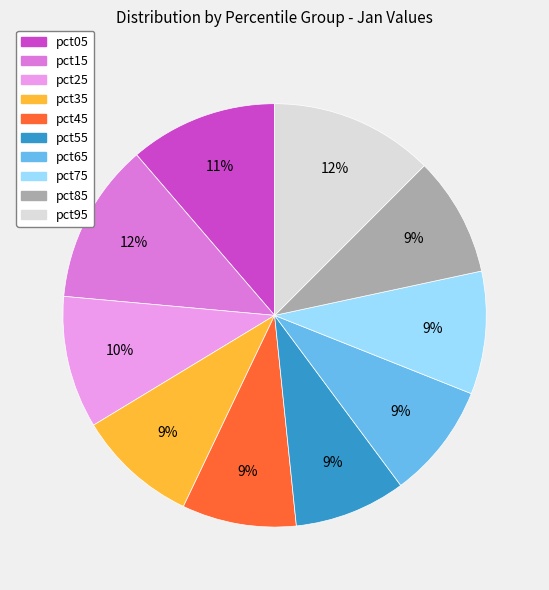

To the nearest percent, what is the combined percentage of pct05 and pct85?

20%